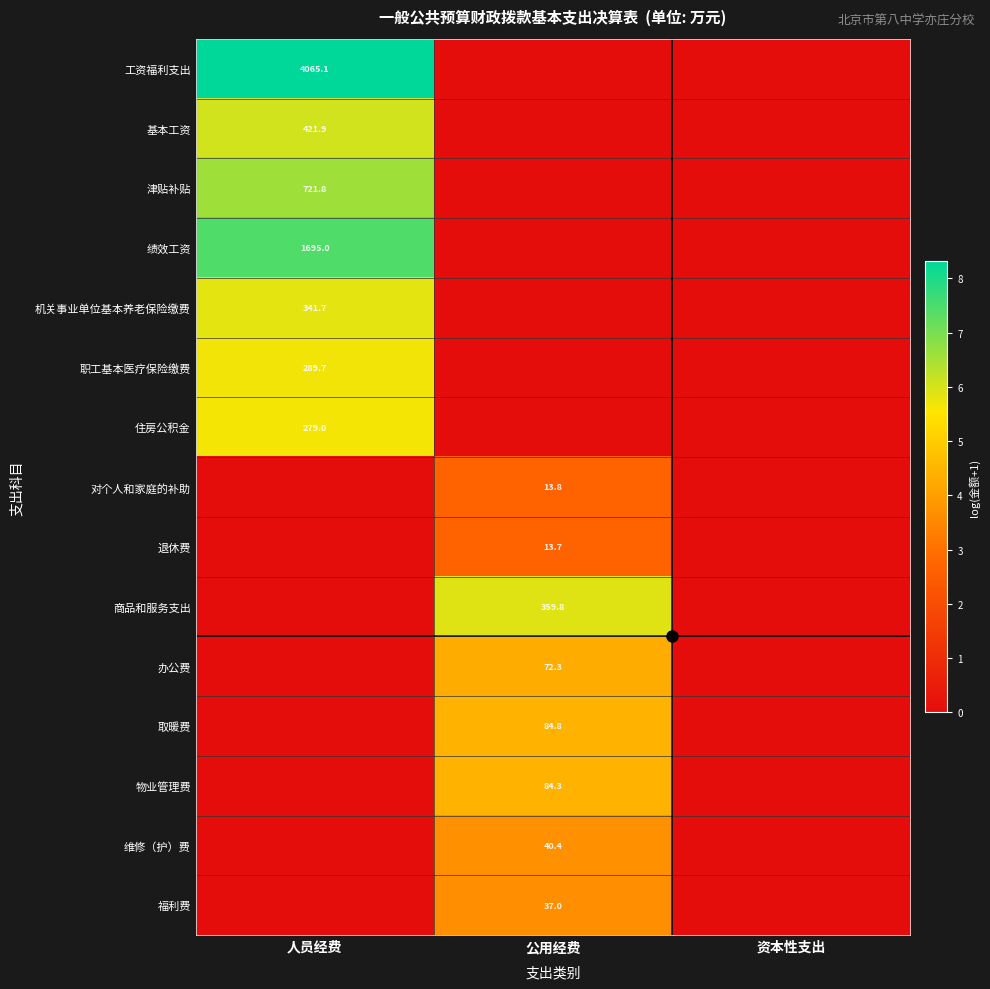

True or false: 物业管理费 has a value of 31.5 at 公用经费.

False